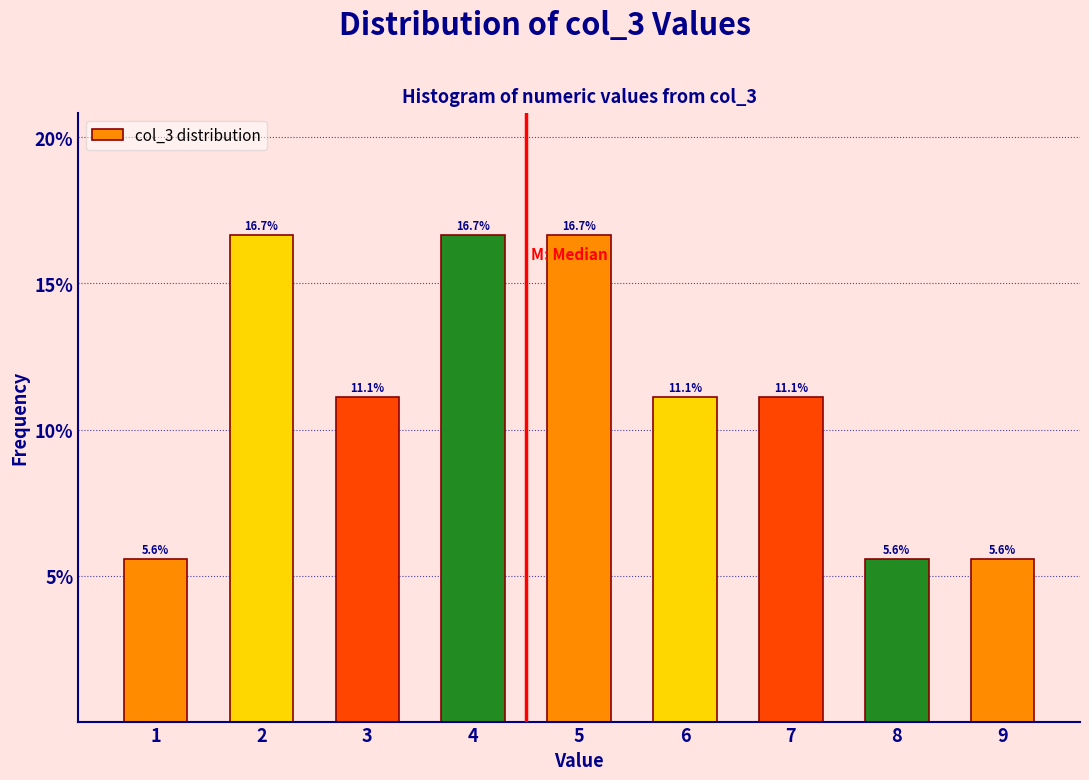

Reading right to left, transcribe all the data shown in this chart.

5.6	5.6	11.1	11.1	16.7	16.7	11.1	16.7	5.6